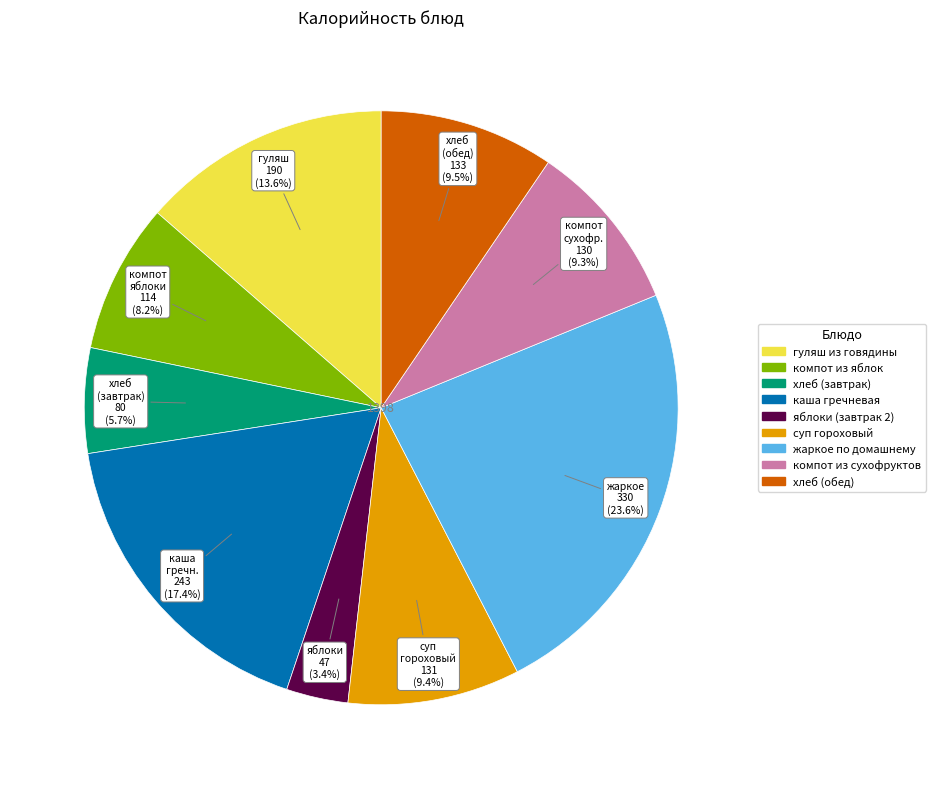

Is there any slice that represents more than half of the pie?

No